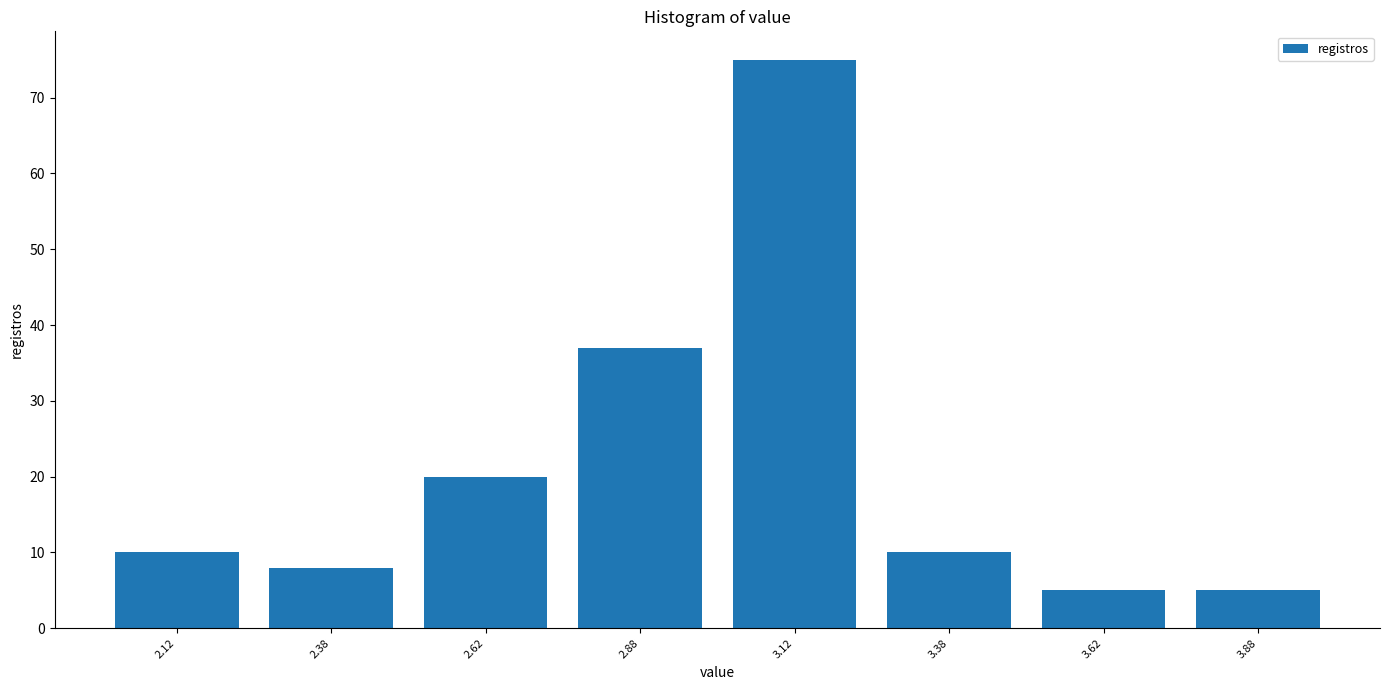

Over which range of the x-axis is the bar tallest?

3.00 to 3.25